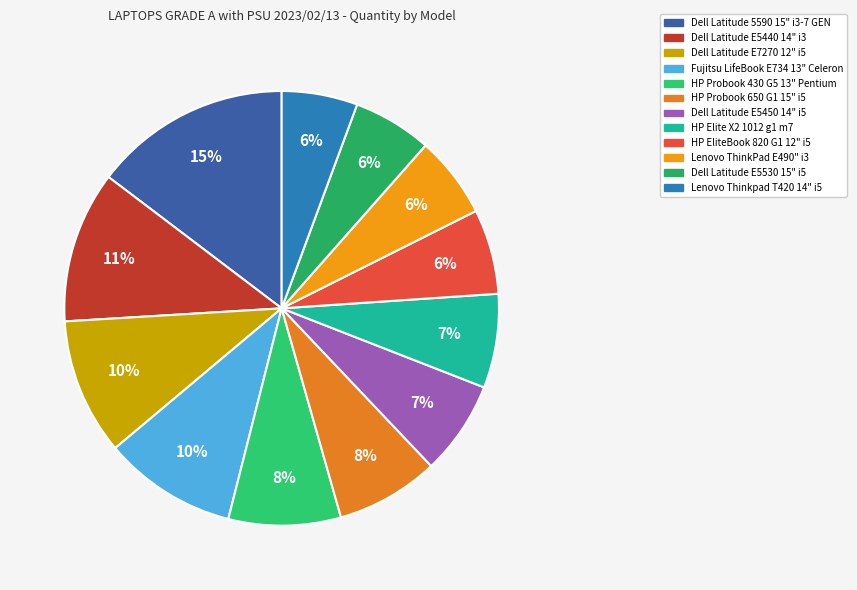

What percentage is NOT represented by HP Elite X2 1012 g1 m7?

93.0%